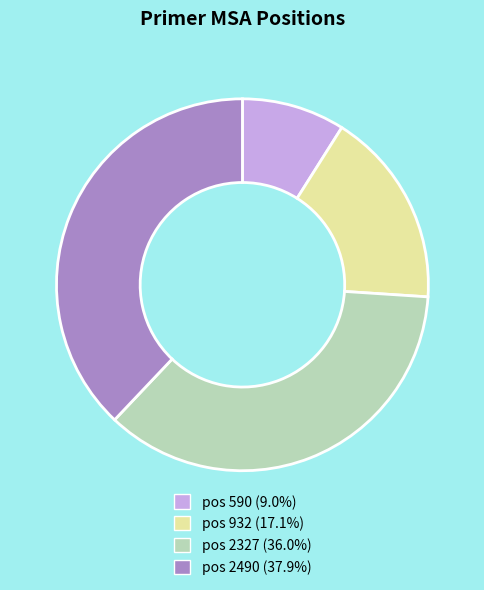

Combined, do pos 2327 (36.0%) and pos 932 (17.1%) account for over 50%?

Yes